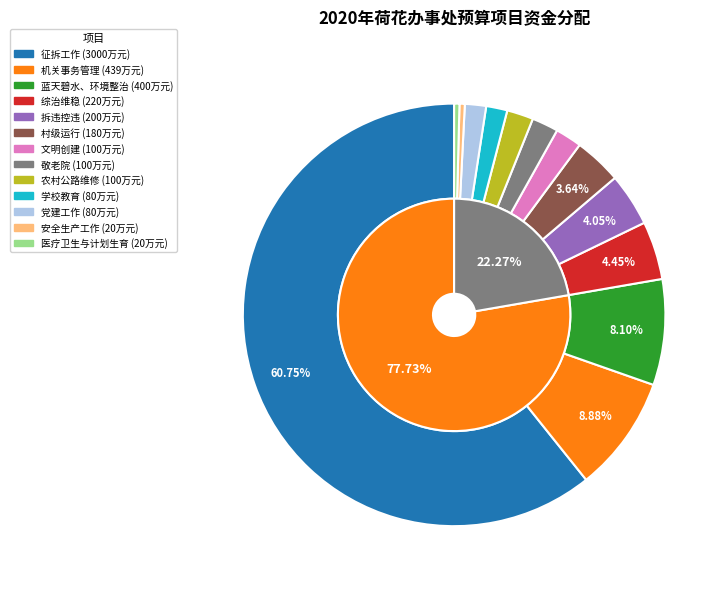

What is the largest slice in the pie chart?

征拆工作